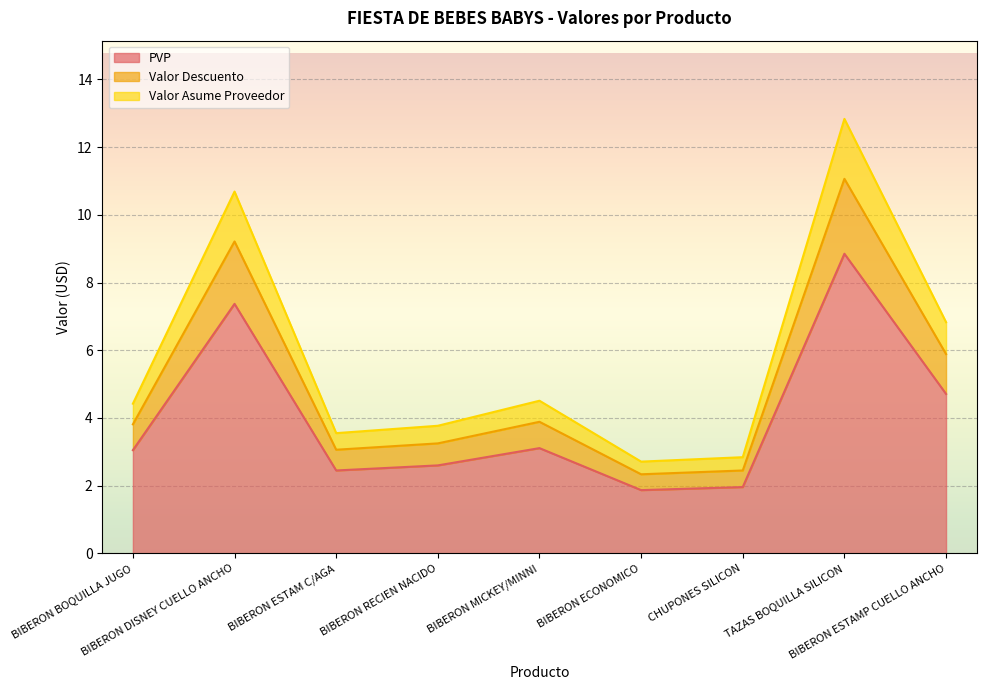

Reading left to right, transcribe all the data shown in this chart.

PVP: BIBERON BOQUILLA JUGO=3.0	BIBERON DISNEY CUELLO ANCHO=7.4	BIBERON ESTAM C/AGA=2.5	BIBERON RECIEN NACIDO=2.6	BIBERON MICKEY/MINNI=3.1	BIBERON ECONOMICO=1.9	CHUPONES SILICON=2.0	TAZAS BOQUILLA SILICON=8.8	BIBERON ESTAMP CUELLO ANCHO=4.7
Valor Descuento: BIBERON BOQUILLA JUGO=3.8	BIBERON DISNEY CUELLO ANCHO=9.2	BIBERON ESTAM C/AGA=3.1	BIBERON RECIEN NACIDO=3.2	BIBERON MICKEY/MINNI=3.9	BIBERON ECONOMICO=2.3	CHUPONES SILICON=2.5	TAZAS BOQUILLA SILICON=11.1	BIBERON ESTAMP CUELLO ANCHO=5.9
Valor Asume Proveedor: BIBERON BOQUILLA JUGO=4.4	BIBERON DISNEY CUELLO ANCHO=10.7	BIBERON ESTAM C/AGA=3.6	BIBERON RECIEN NACIDO=3.8	BIBERON MICKEY/MINNI=4.5	BIBERON ECONOMICO=2.7	CHUPONES SILICON=2.8	TAZAS BOQUILLA SILICON=12.8	BIBERON ESTAMP CUELLO ANCHO=6.8